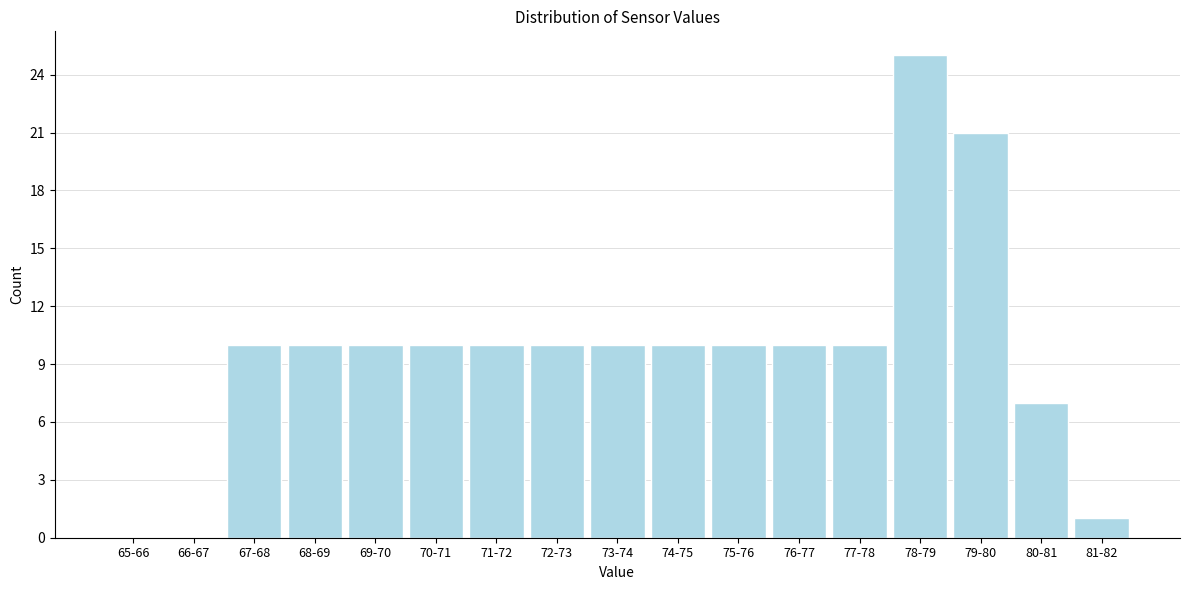

Reading right to left, extract all data points from this chart.

81-82=1	80-81=7	79-80=21	78-79=25	77-78=10	76-77=10	75-76=10	74-75=10	73-74=10	72-73=10	71-72=10	70-71=10	69-70=10	68-69=10	67-68=10	66-67=0	65-66=0